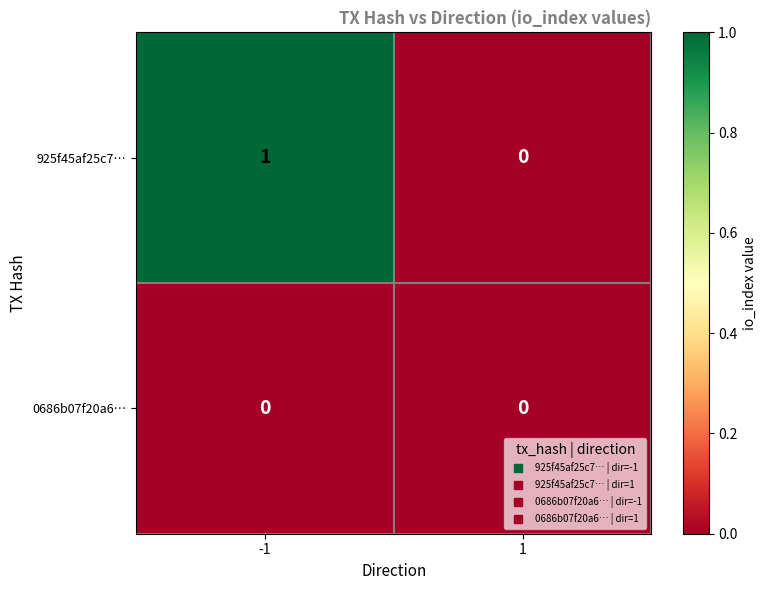

Rank the series by their maximum value, from highest to lowest.

925f45af25c7…, 0686b07f20a6…